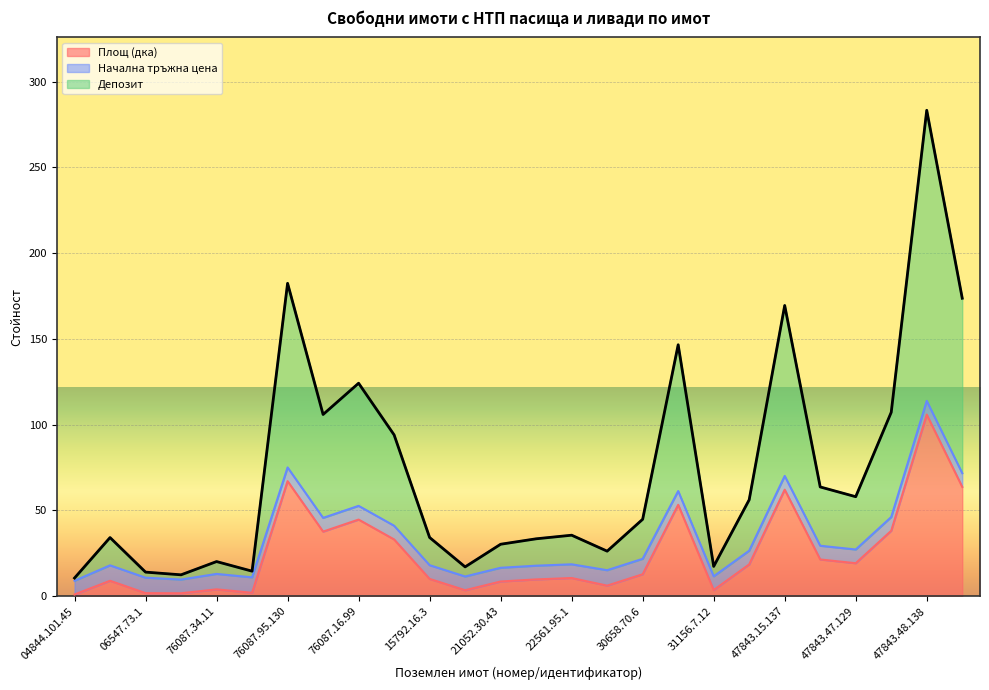

Which series has the largest total across all categories?

Депозит